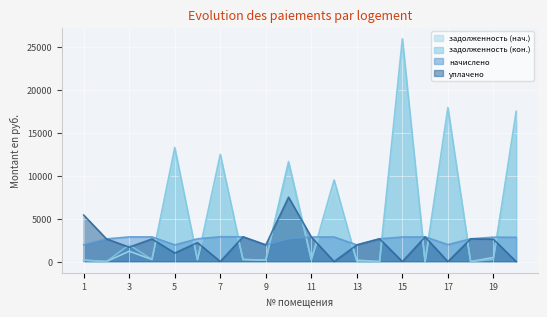

What are all the series names shown in the legend?

задолженность (нач.), задолженность (кон.), начислено, уплачено